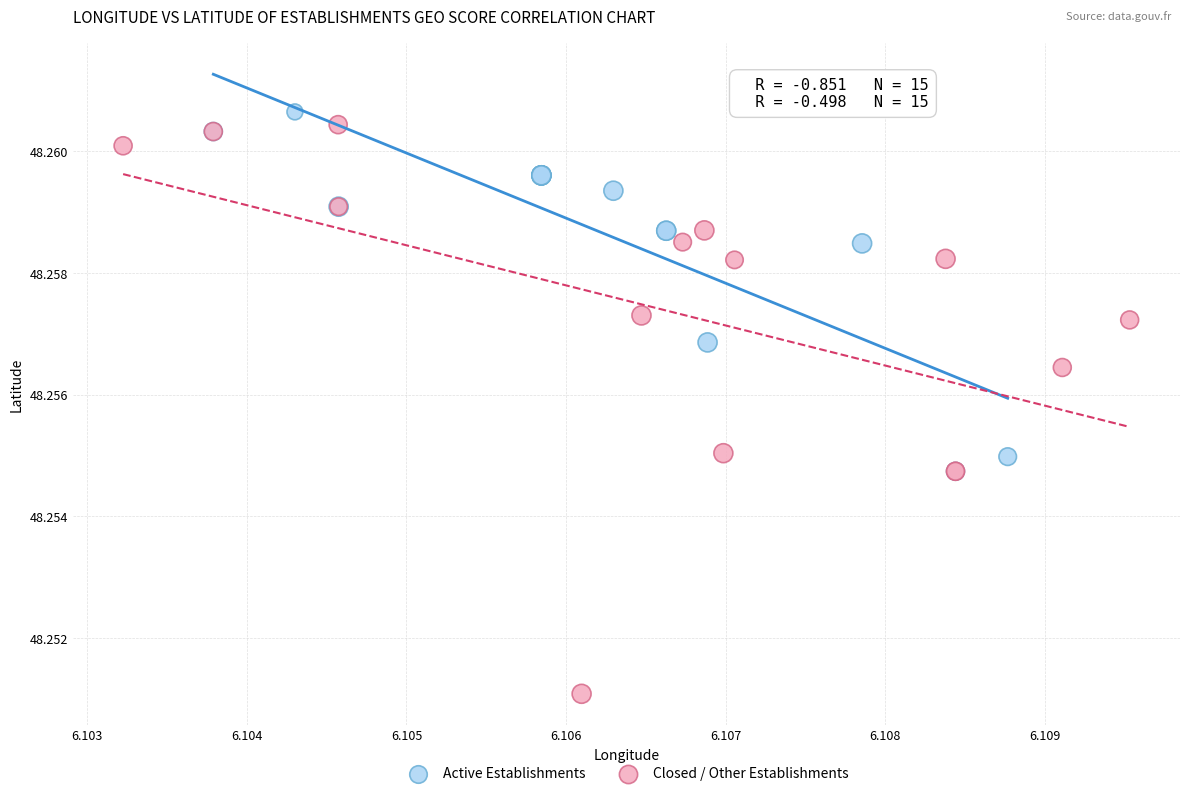

Which series has the widest spread of Y values?

Closed / Other Establishments